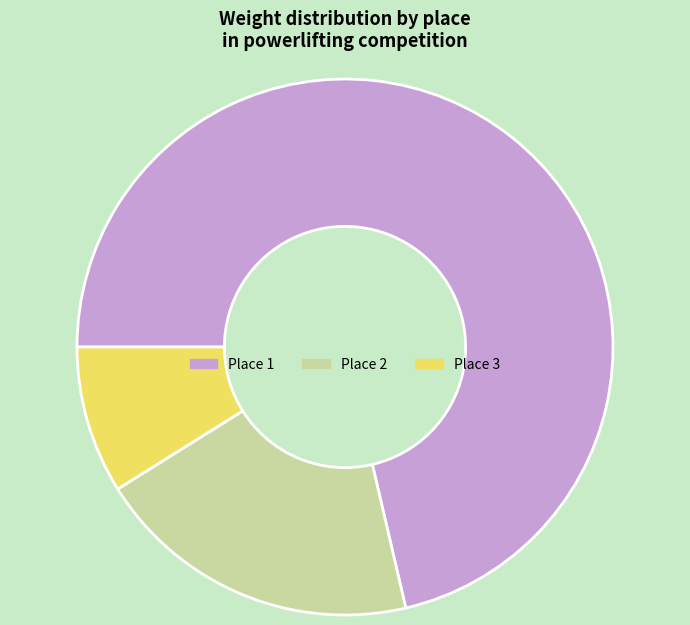

Approximately how many times larger is the value at Place 2 compared to Place 3?

2.2